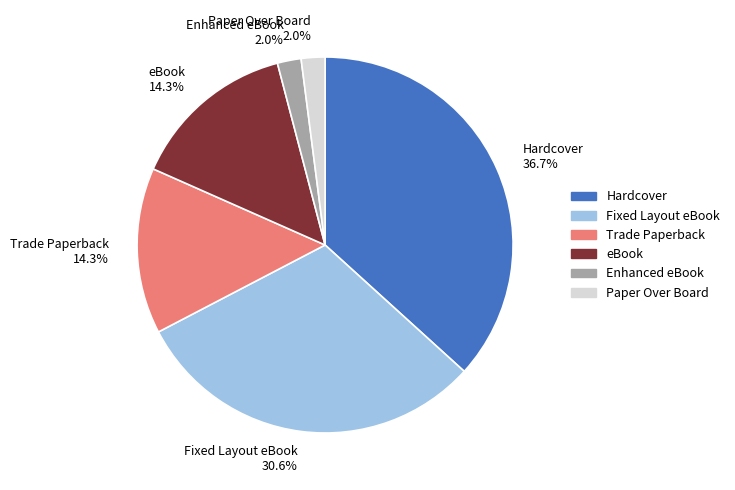

To the nearest percent, what is the average slice percentage?

17%